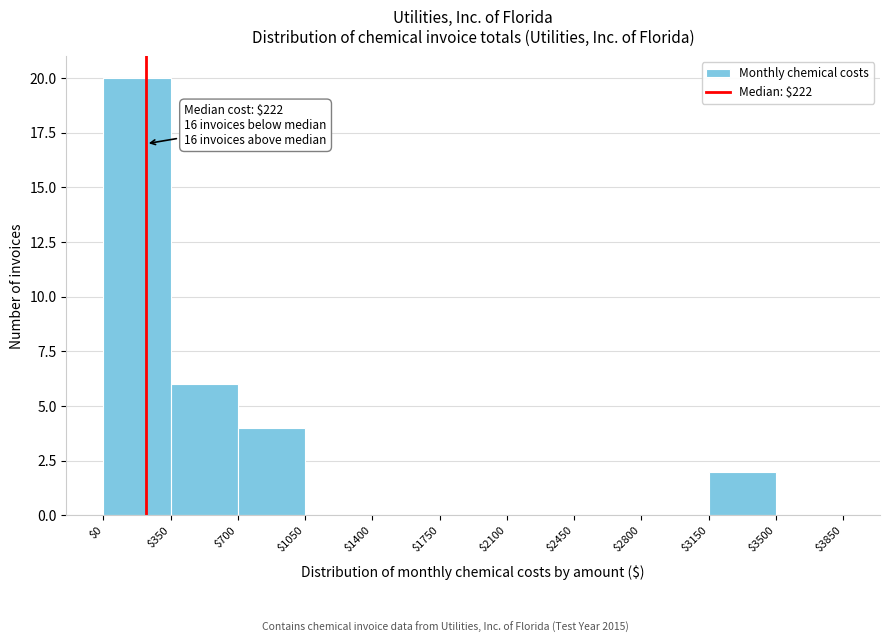

Over which range of the x-axis is the bar tallest?

$0 to $350